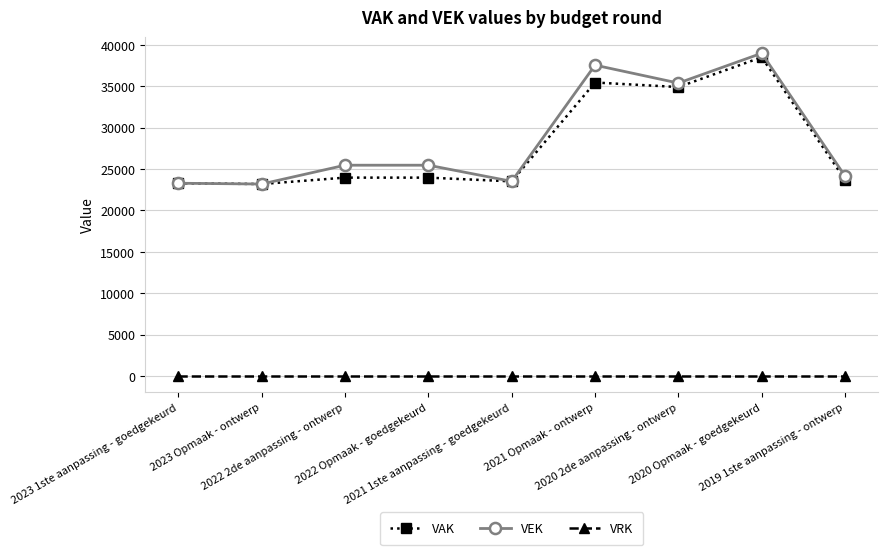

True or false: VRK and VAK cross at least once.

False